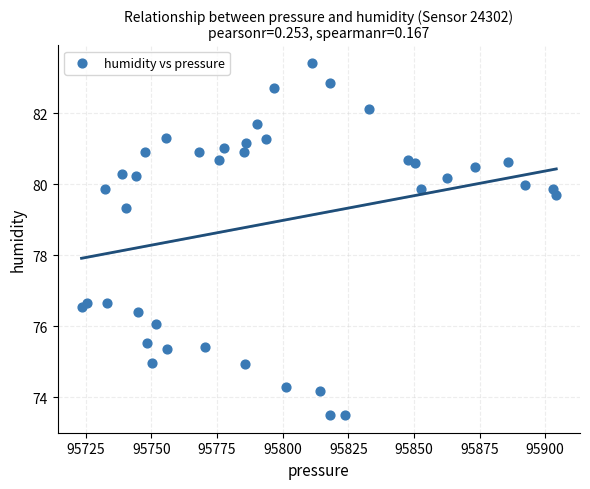

What is the range of X values (max minus min)?

180.8